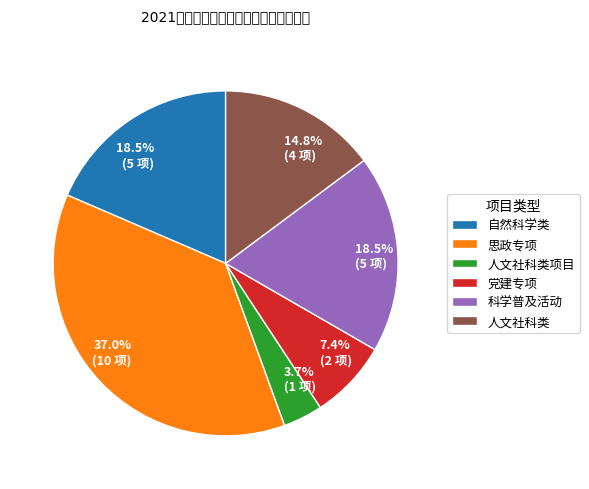

Does any single category account for the majority?

No